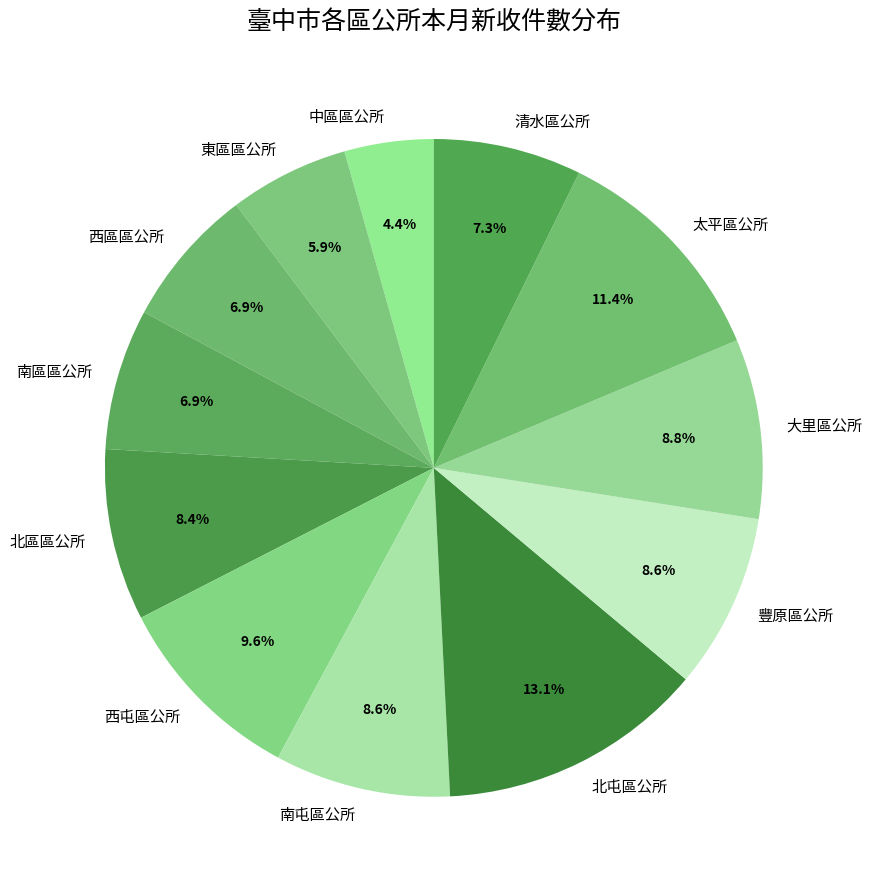

How many slices are in this pie chart?

12